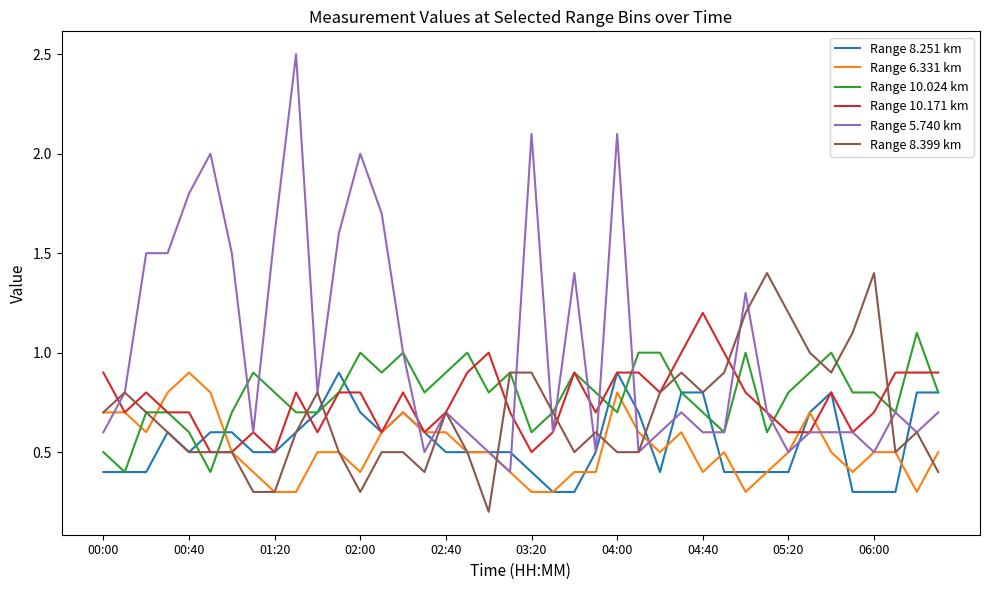

Which series has the largest total across all categories?

Range 5.740 km